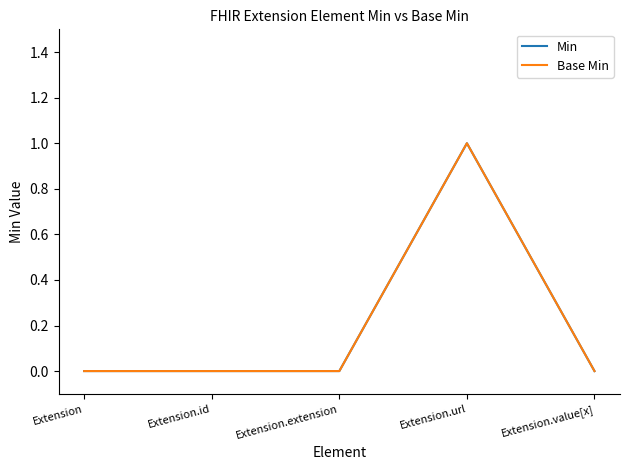

At how many categories does at least one series exceed 0?

1